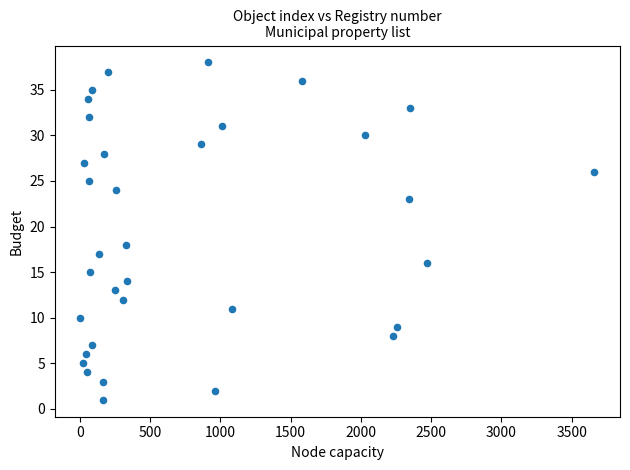

What is the range of Y values (max minus min)?

37